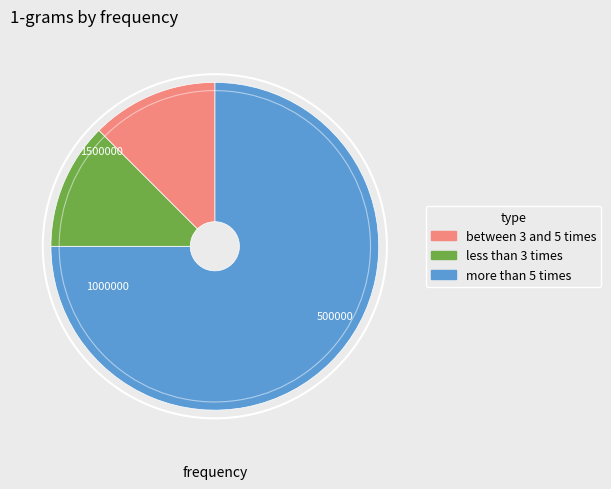

Does any single category account for the majority?

Yes